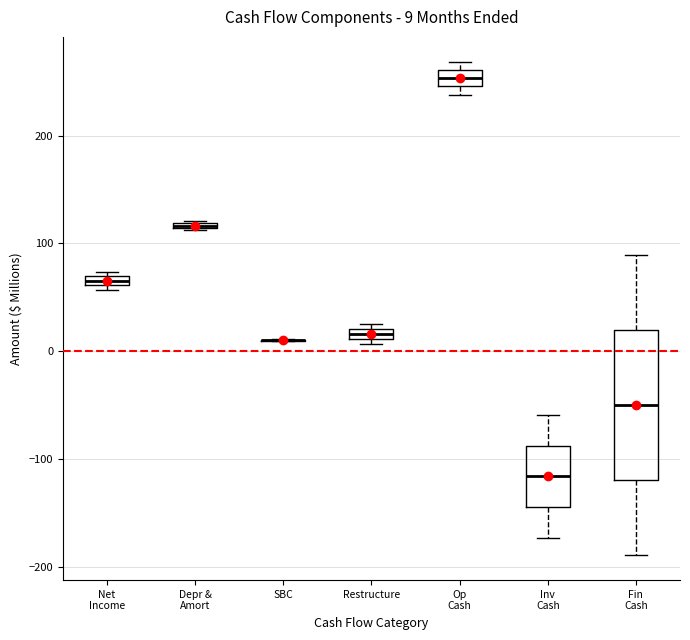

Comparing the boxes themselves (not the whiskers), which one is the tallest?

Fin Cash